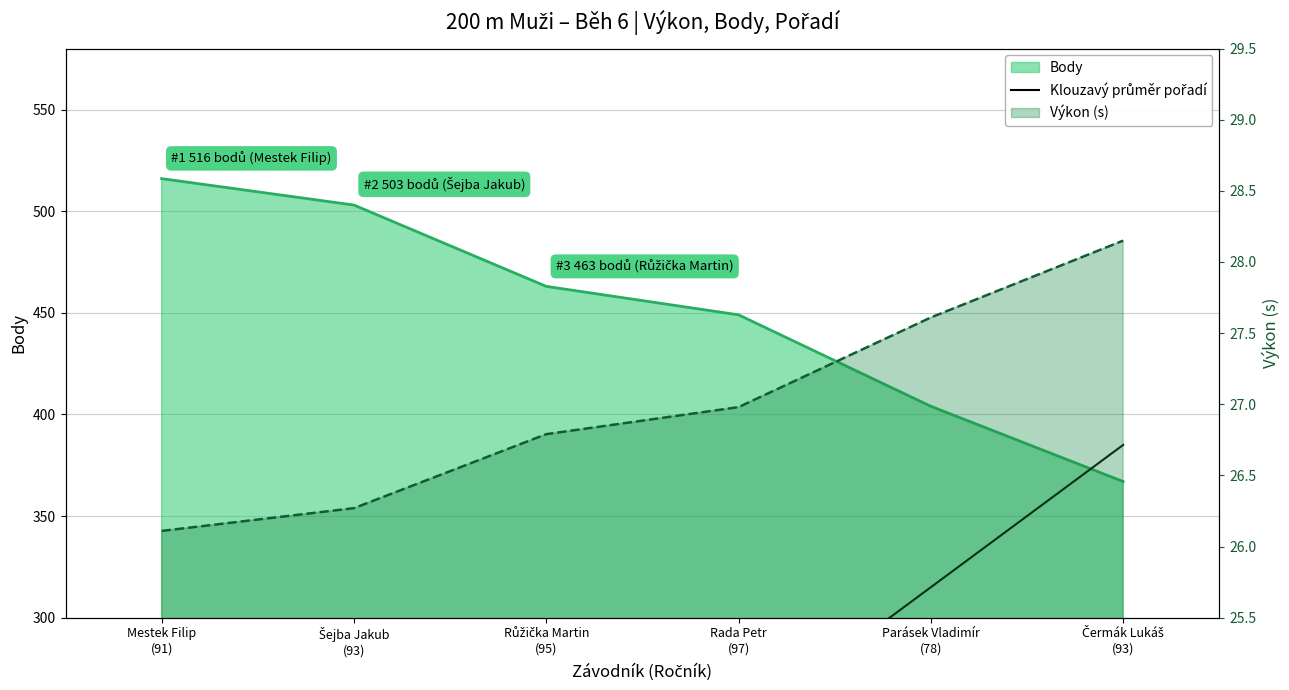

Does the chart display data point markers on the line(s)?

No